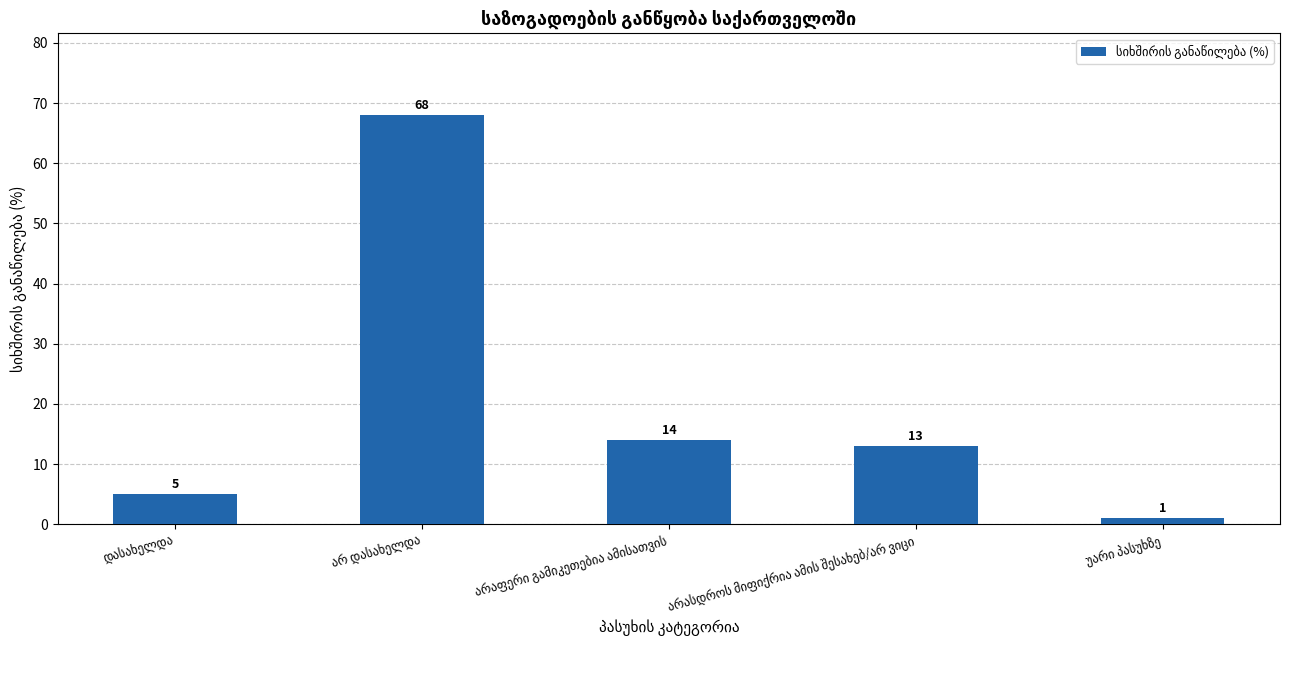

What is the difference between the maximum and minimum values?

67